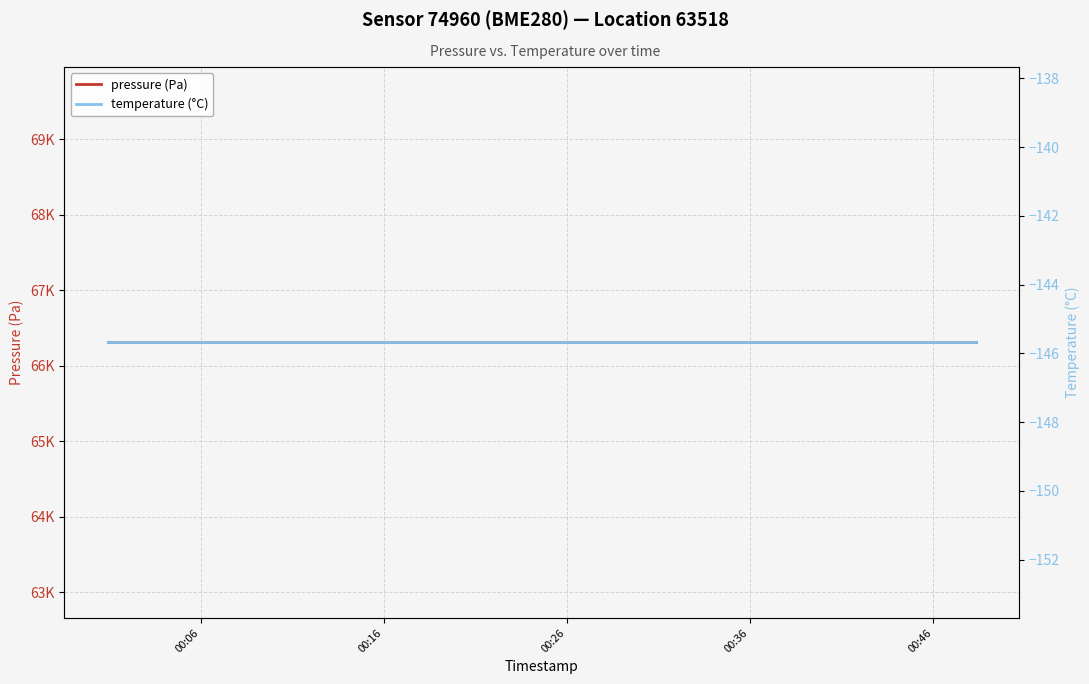

Is the value of pressure (Pa) at 18 greater than the value of temperature (°C) at 00:46?

Yes